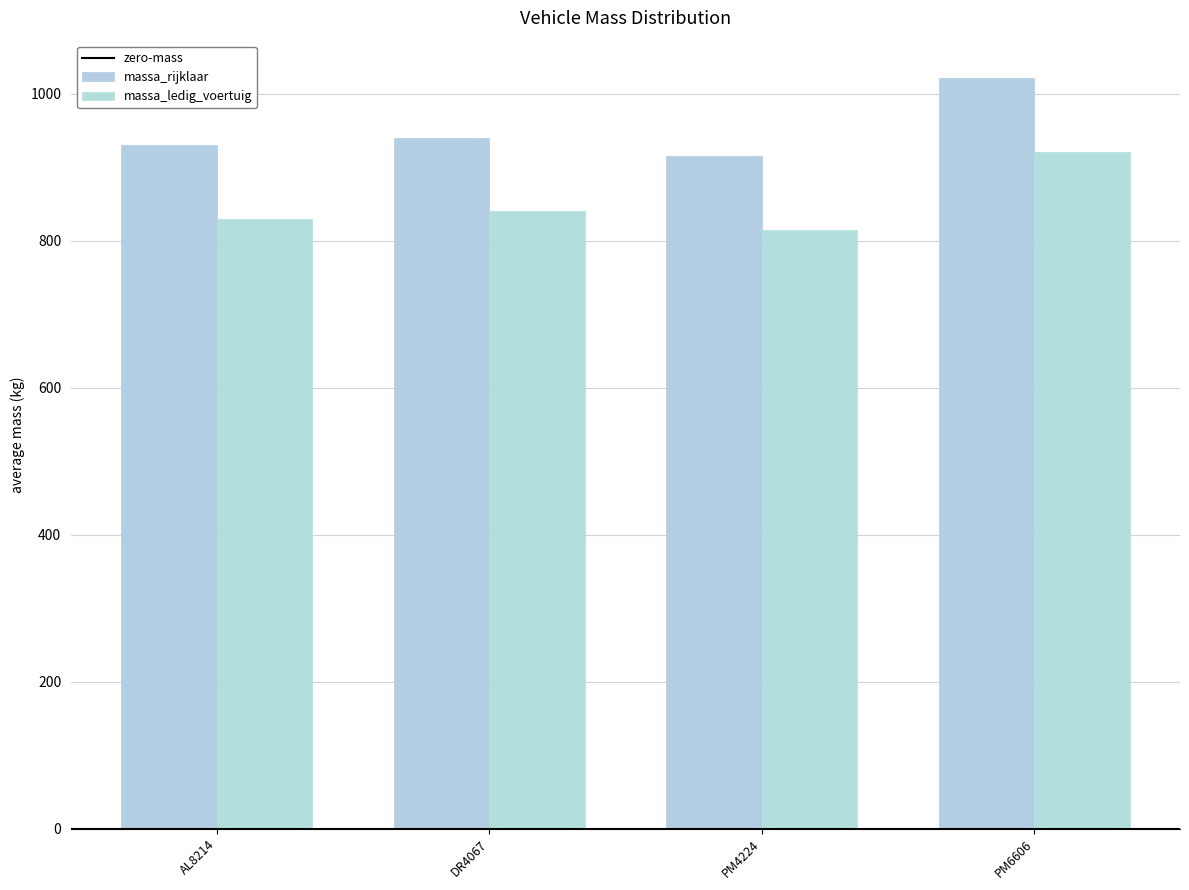

How many bars are there in total?

8